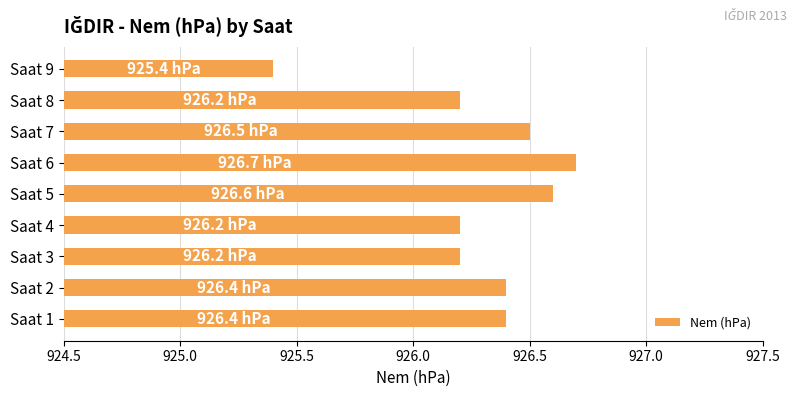

What is the maximum value shown in the chart?

926.7